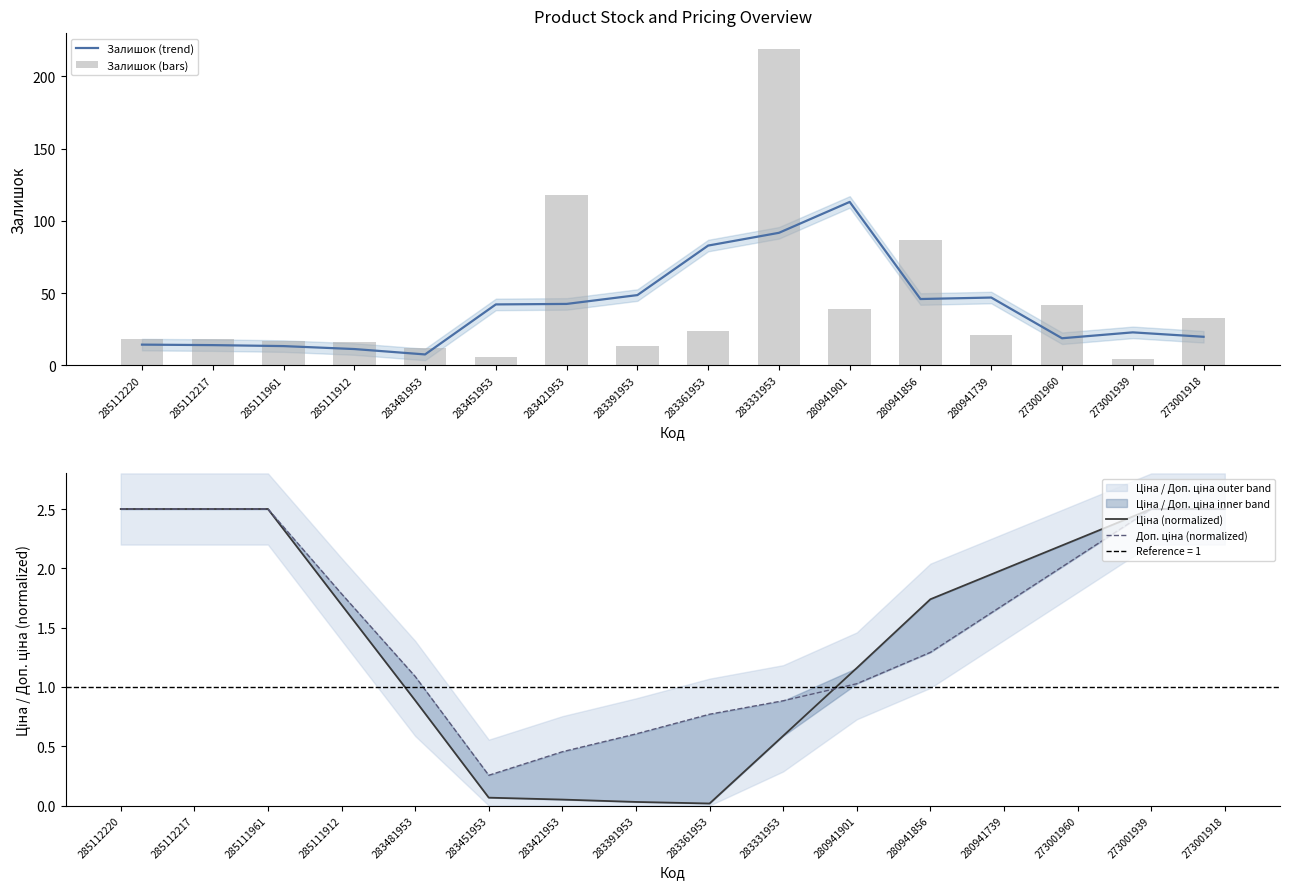

At which label does Ціна (normalized) first exceed 1?

285112220